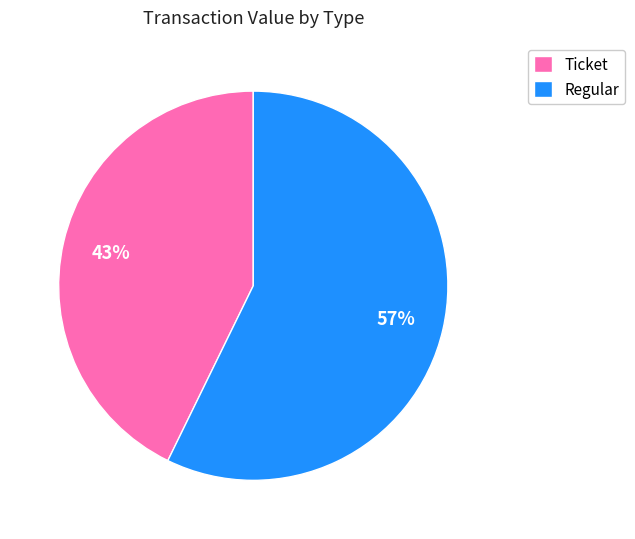

To the nearest percent, what is the difference between the largest and smallest slice percentages?

14%